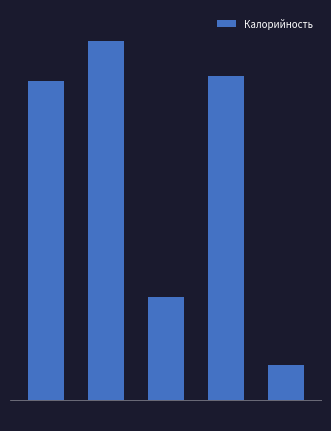

Are the bars horizontal?

No